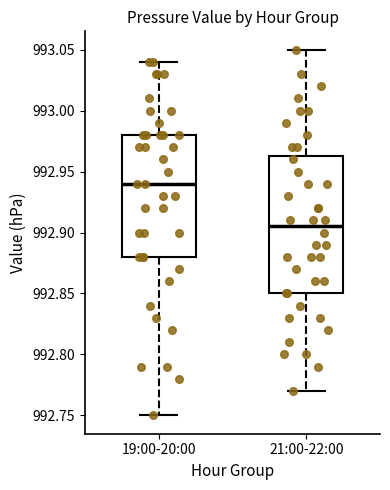

Reading left to right, transcribe this box plot: for each box, give where its median line is, the range the box spans, and where its two whiskers end, as read against the y-axis. The values are not printed on the chart, so give them approximately, as read against the axis.

19:00-20:00: median 992.940, box 992.880 to 992.980, whiskers 992.750 to 993.040
21:00-22:00: median 992.905, box 992.850 to 992.965, whiskers 992.770 to 993.050